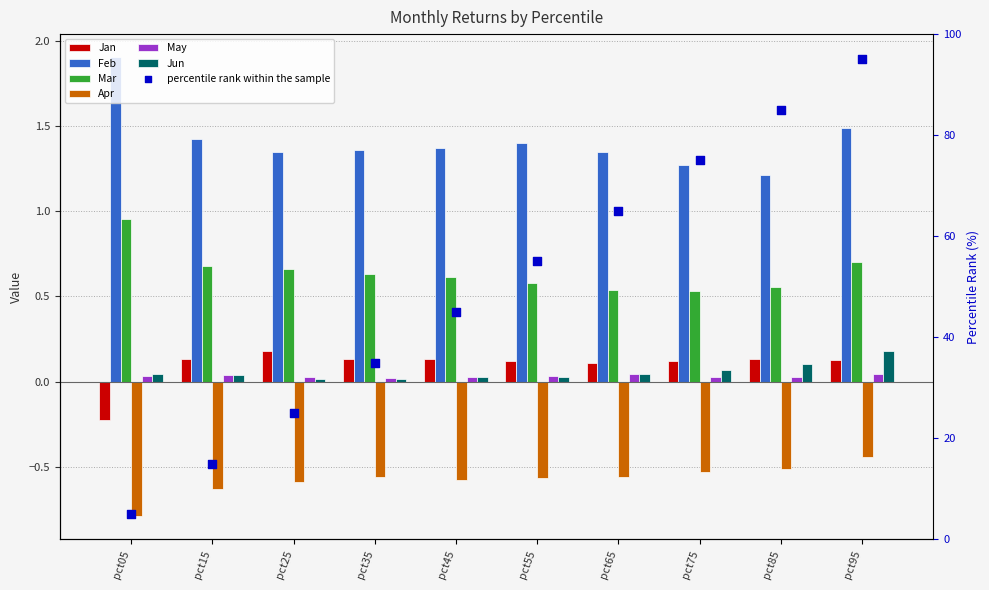

Which series contains the lowest Y value?

Apr